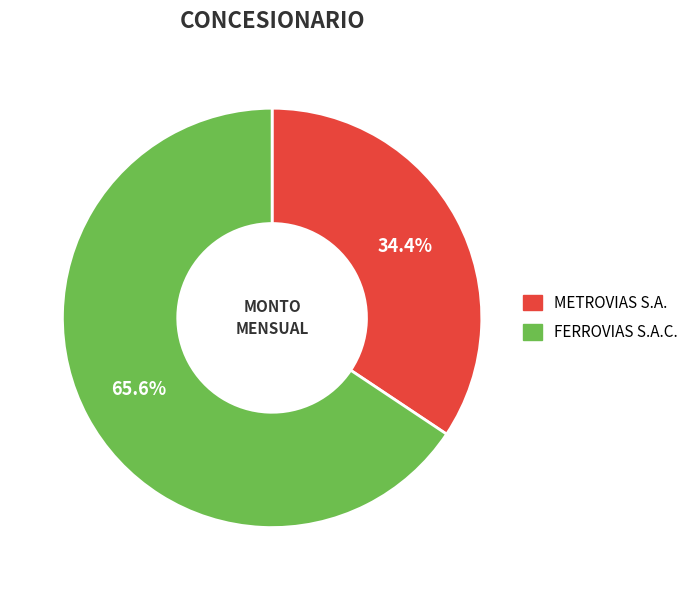

Which category has the smallest portion of the pie?

METROVIAS S.A.